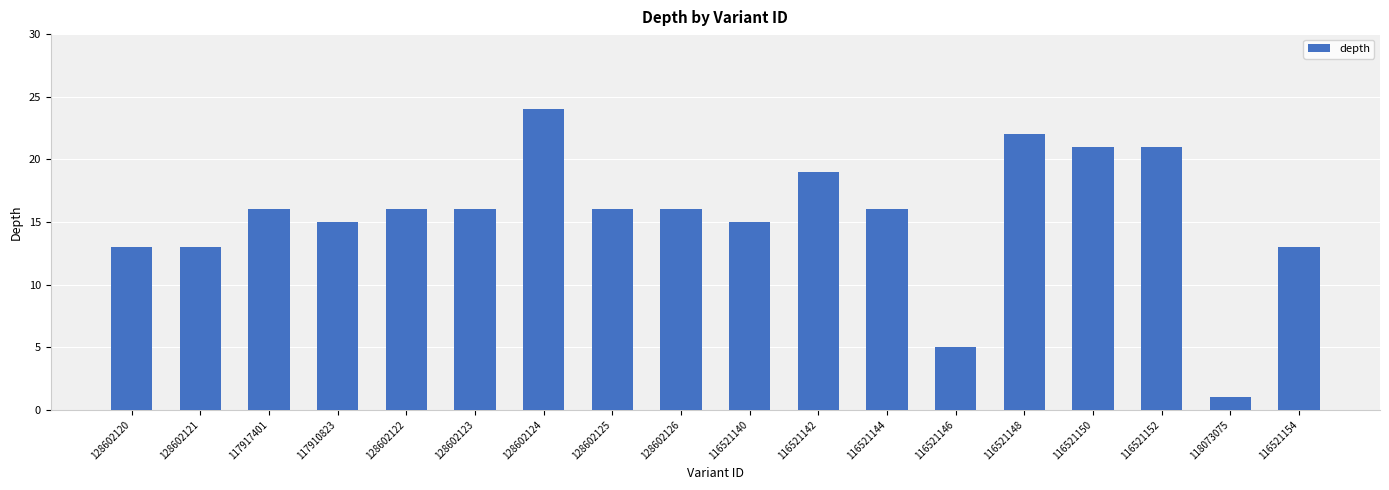

What value does the data have at 116521150?

21